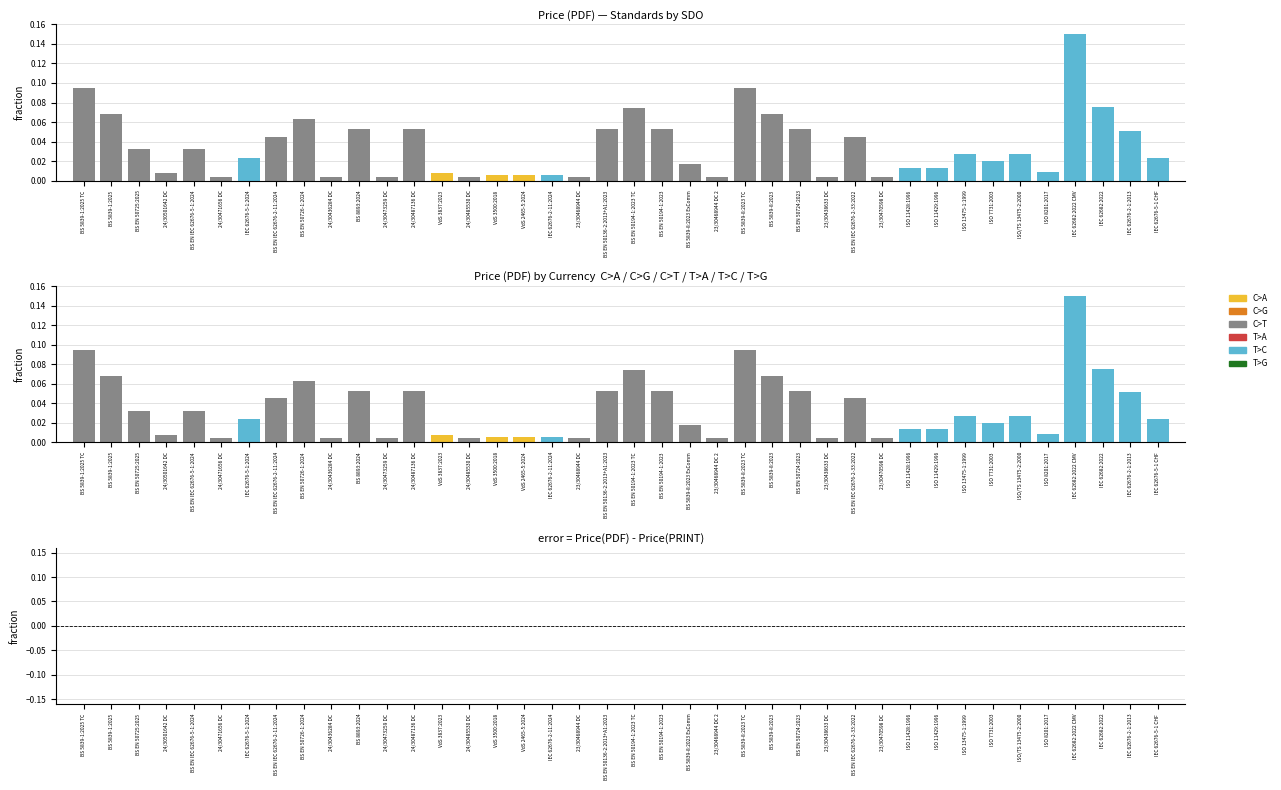

At which label does error reach its minimum?

BS 5839-1:2025 TC